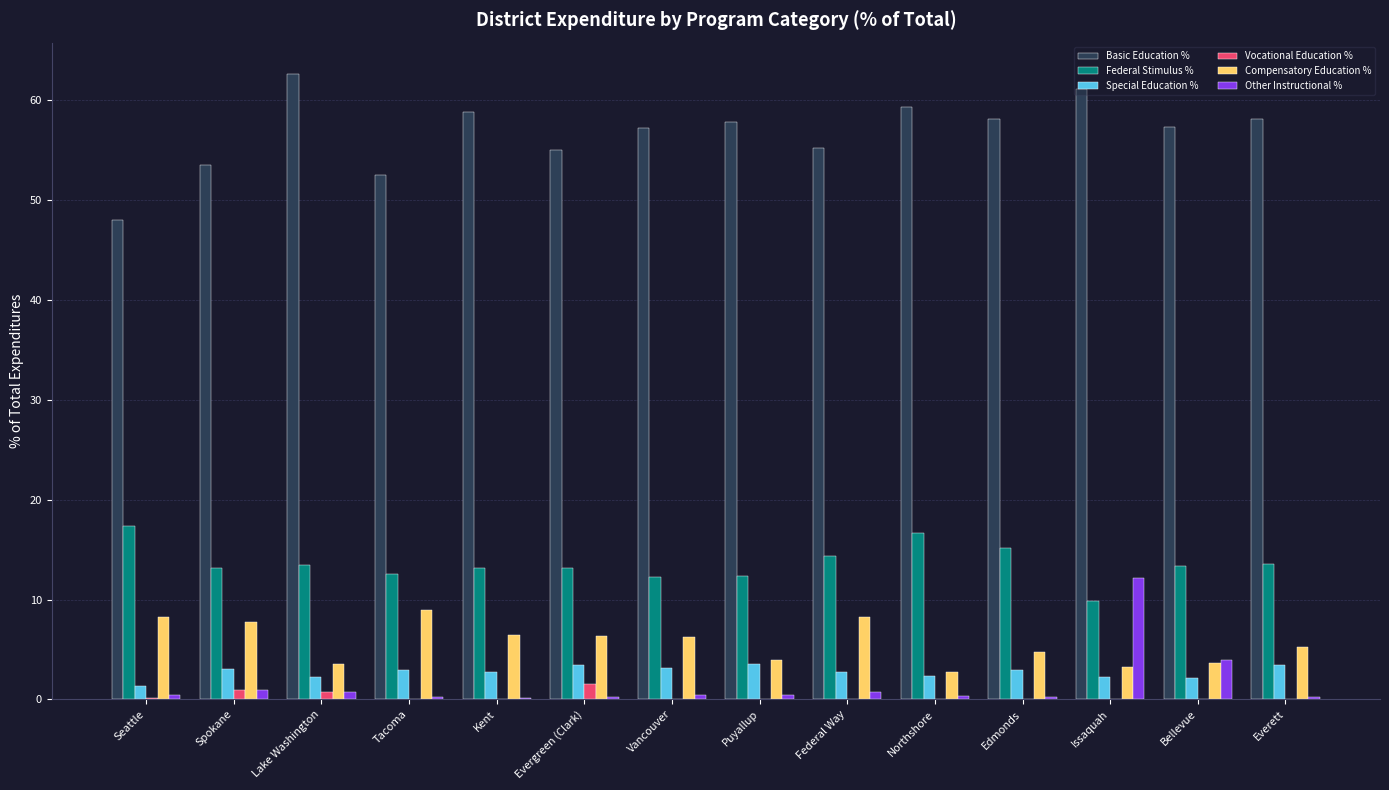

The Compensatory Education % series shows 5.4 at Spokane. True or false?

False